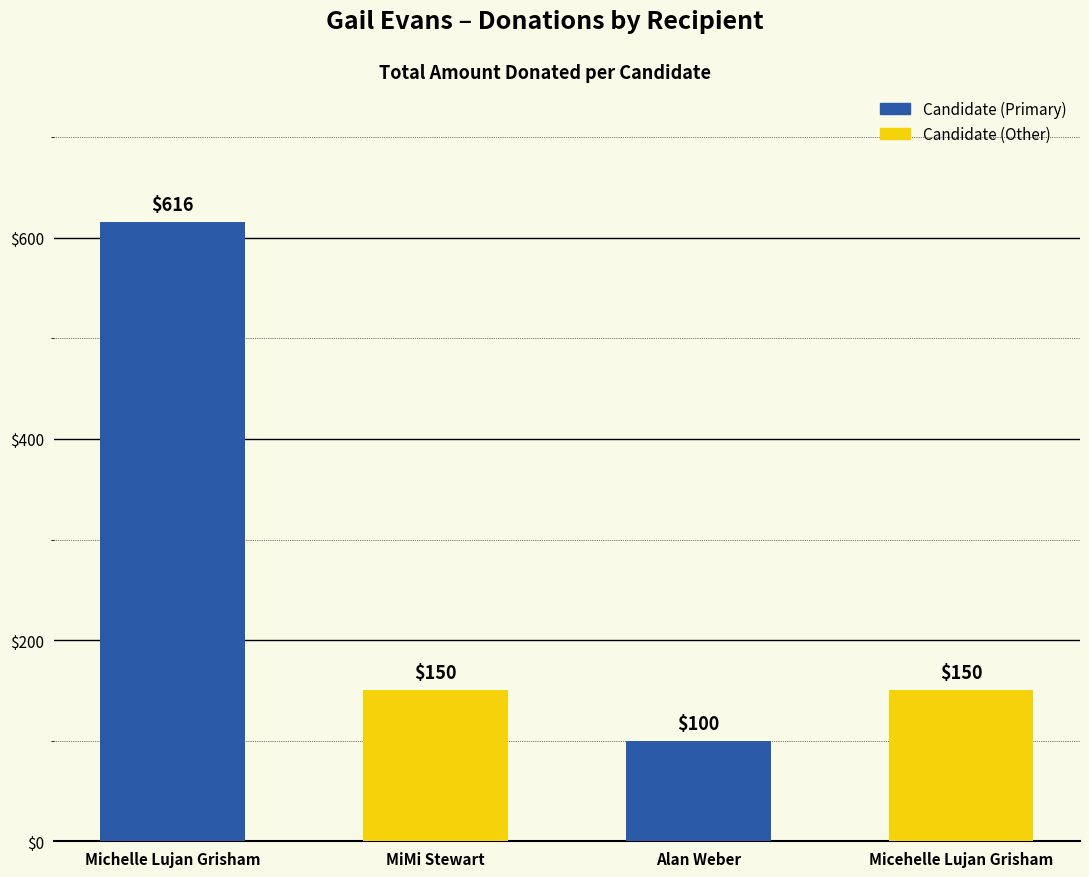

What position from the right is MiMi Stewart?

3